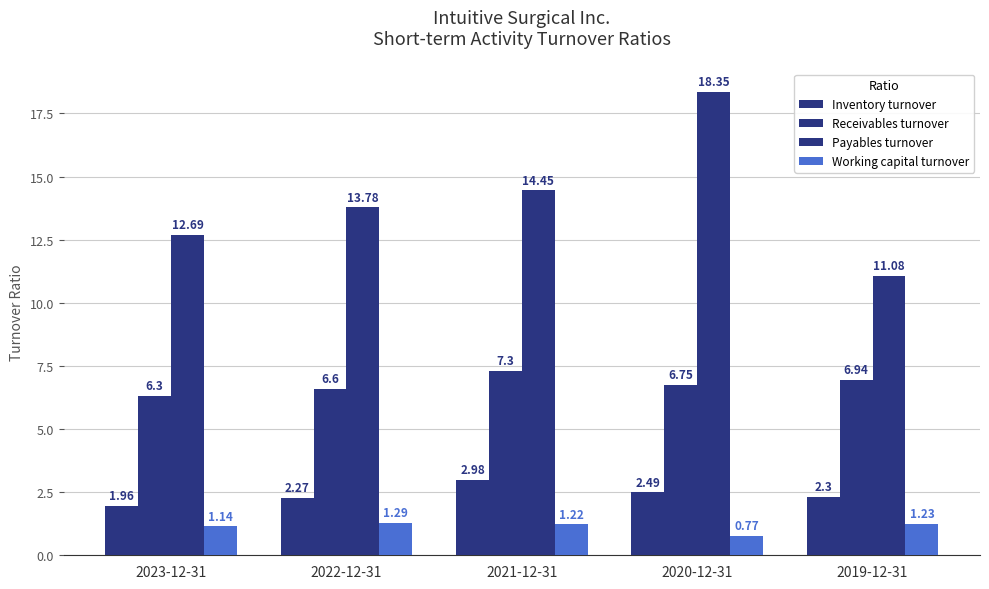

At which category is the sum across all series the highest?

2020-12-31